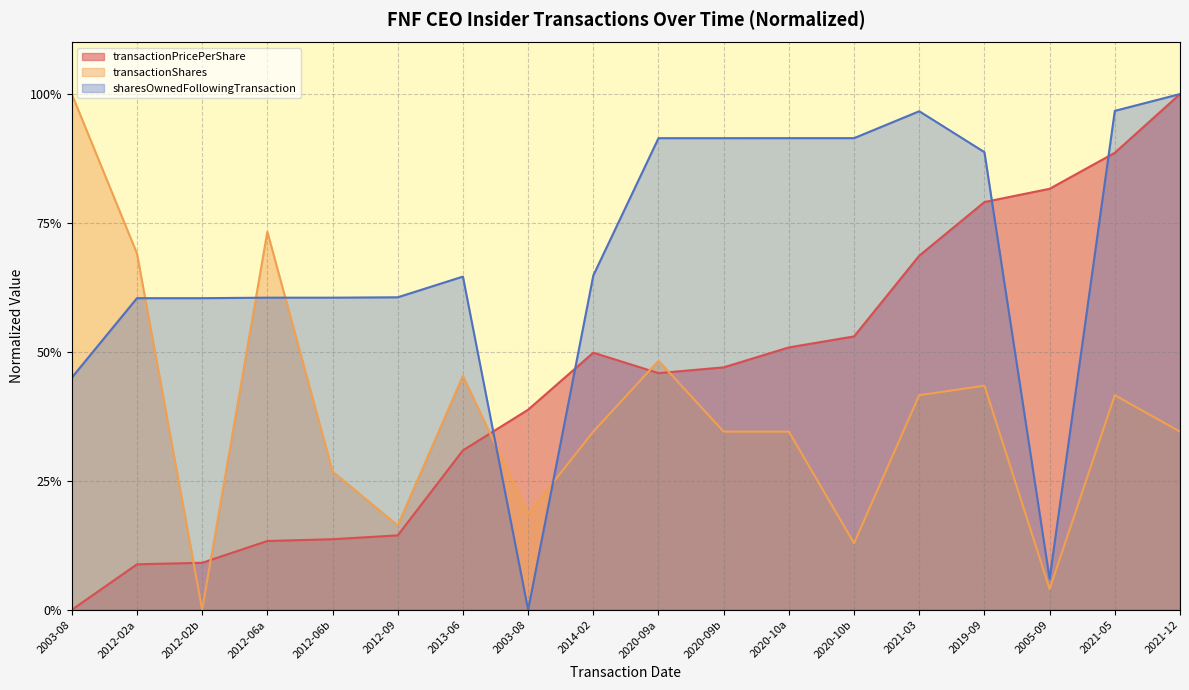

Where is the first local minimum for transactionPricePerShare?

2020-09a